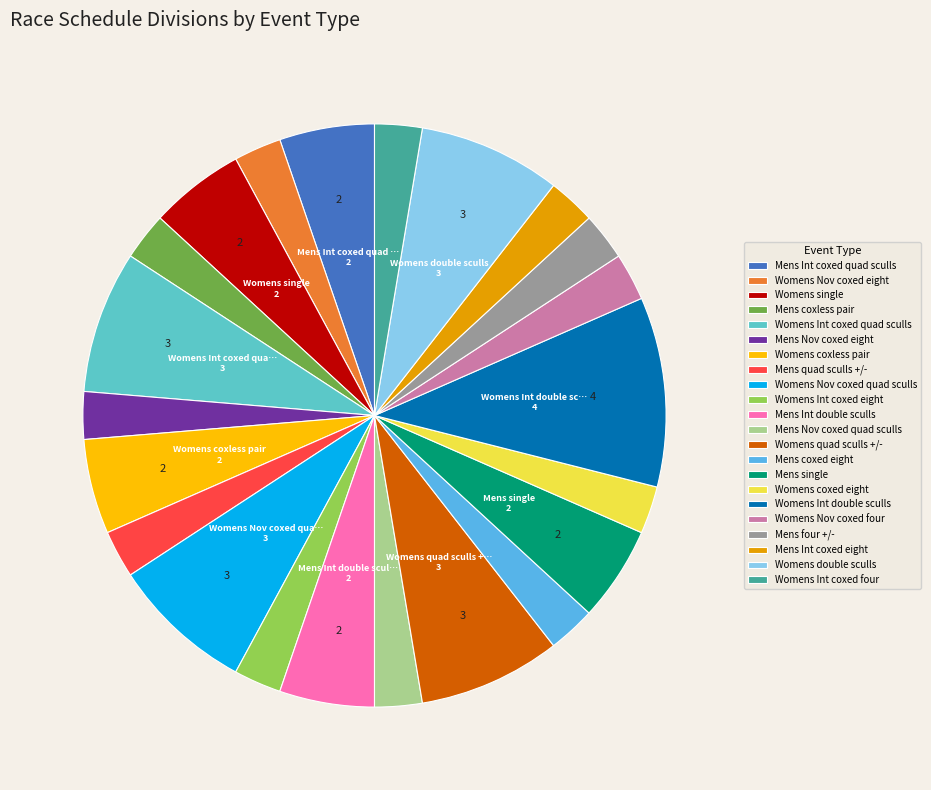

Is Womens Int coxed eight the majority of the pie?

No